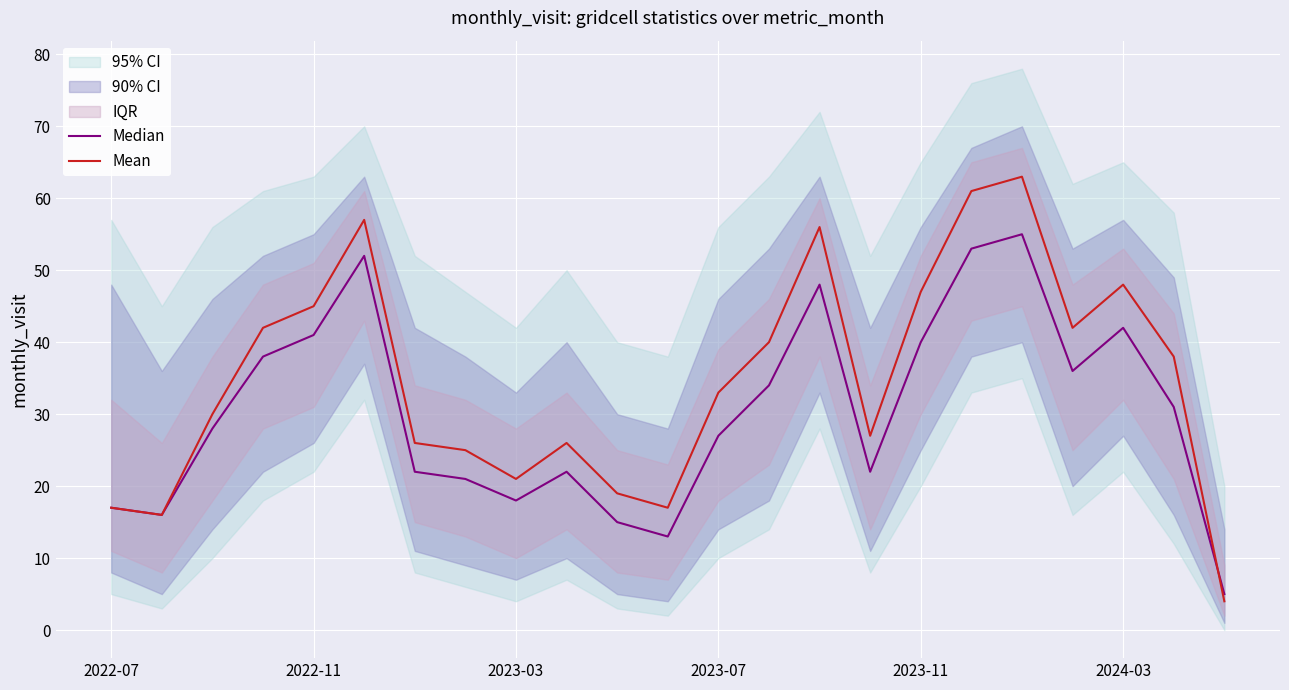

Does the chart display data point markers on the line(s)?

No